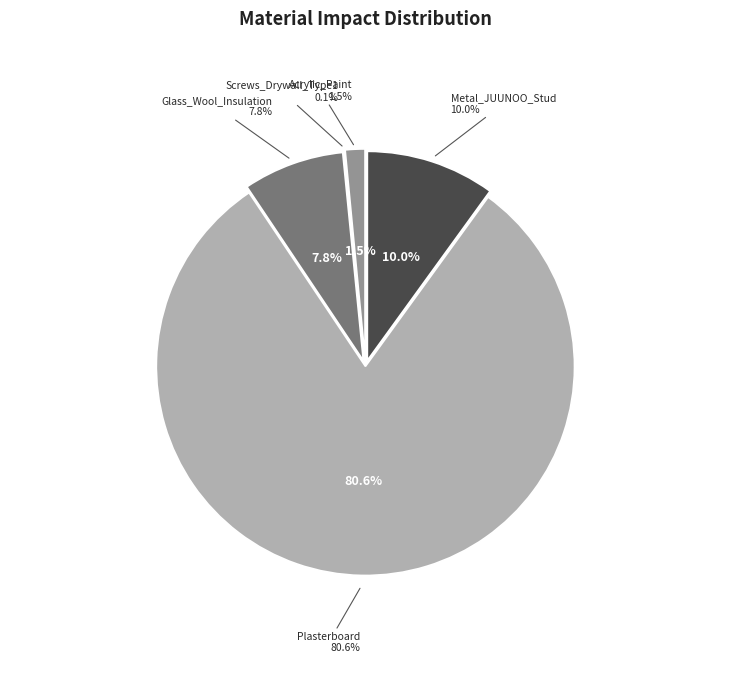

To the nearest percent, what percentage of the pie is Glass_Wool_Insulation?

8%